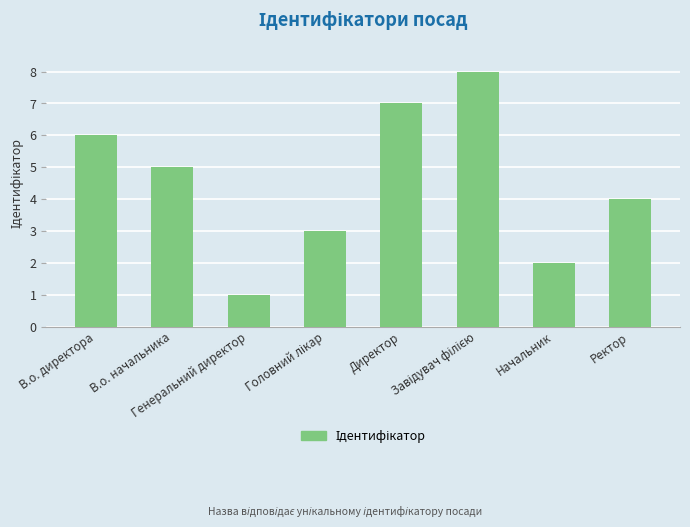

Count the number of categories in the chart.

8